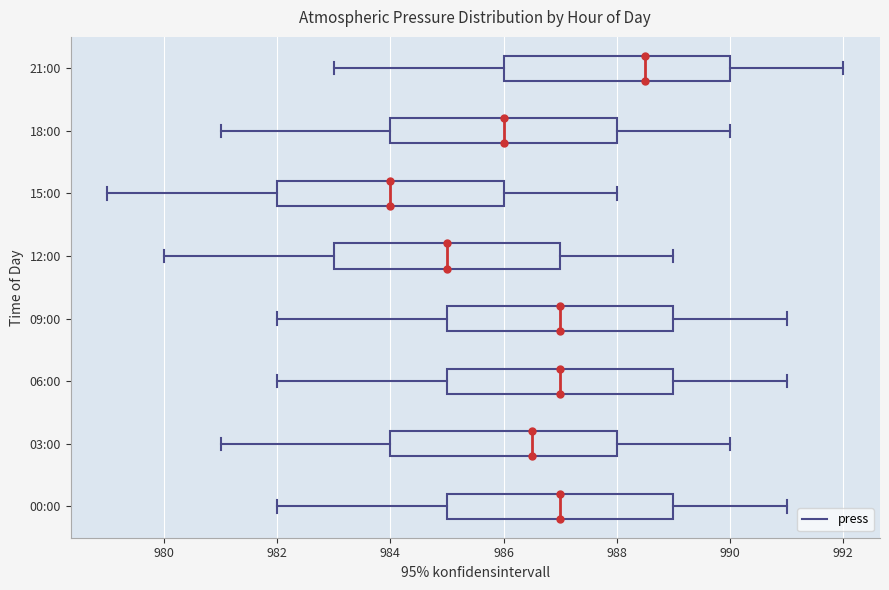

Reading bottom to top, read every box against the x-axis: the position of its median line, the range the box covers, and the ends of its whiskers. The values are not printed on the chart, so give them approximately, as read against the axis.

00:00: median 987.0, box 985.0 to 989.0, whiskers 982.0 to 991.0
03:00: median 986.6, box 984.0 to 988.0, whiskers 981.0 to 990.0
06:00: median 987.0, box 985.0 to 989.0, whiskers 982.0 to 991.0
09:00: median 987.0, box 985.0 to 989.0, whiskers 982.0 to 991.0
12:00: median 985.0, box 983.0 to 987.0, whiskers 980.0 to 989.0
15:00: median 984.0, box 982.0 to 986.0, whiskers 979.0 to 988.0
18:00: median 986.0, box 984.0 to 988.0, whiskers 981.0 to 990.0
21:00: median 988.6, box 986.0 to 990.0, whiskers 983.0 to 992.0